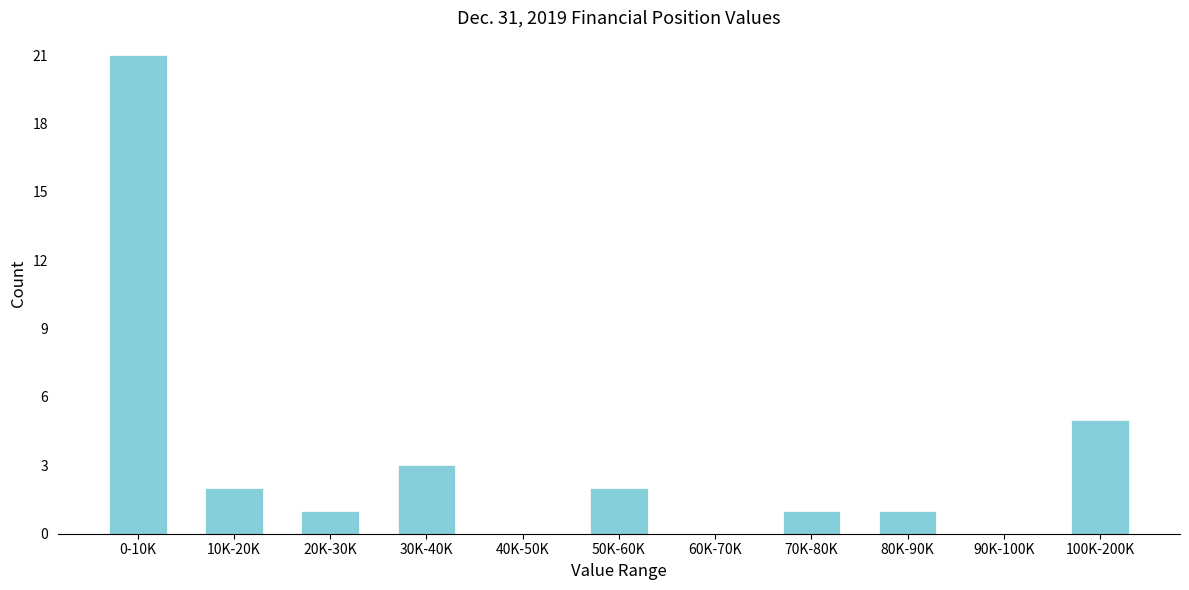

Reading left to right, transcribe all the data shown in this chart.

0-10K=21	10K-20K=2	20K-30K=1	30K-40K=3	40K-50K=0	50K-60K=2	60K-70K=0	70K-80K=1	80K-90K=1	90K-100K=0	100K-200K=5